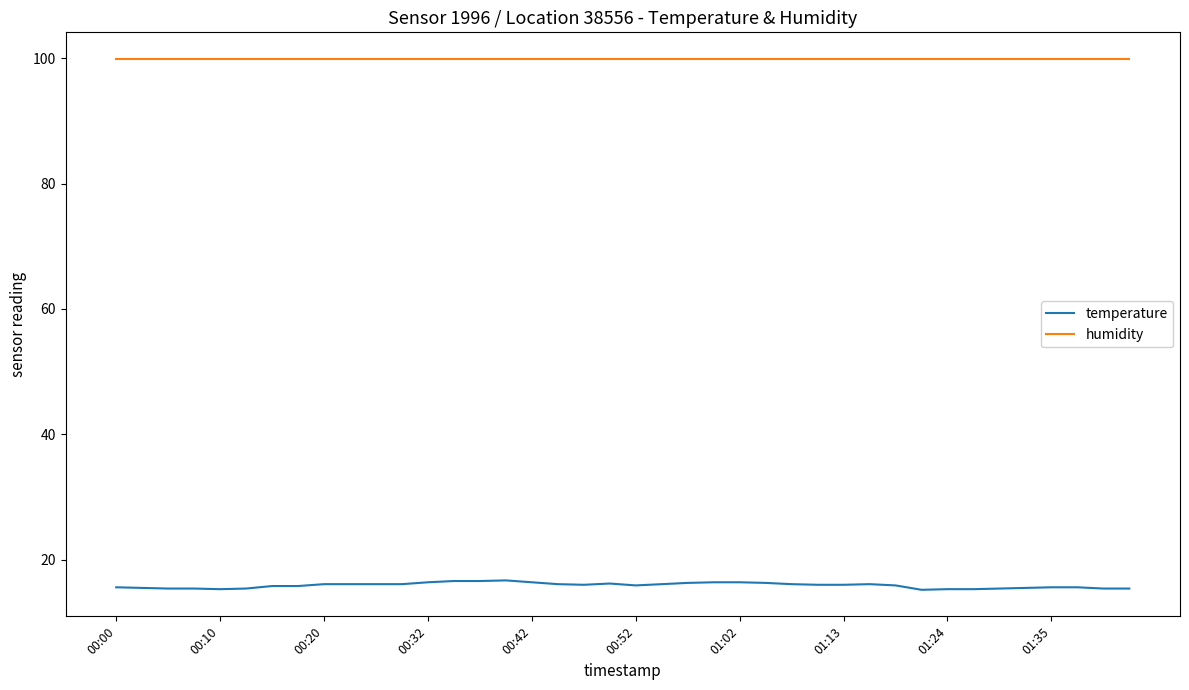

What is the minimum value for temperature?

15.2